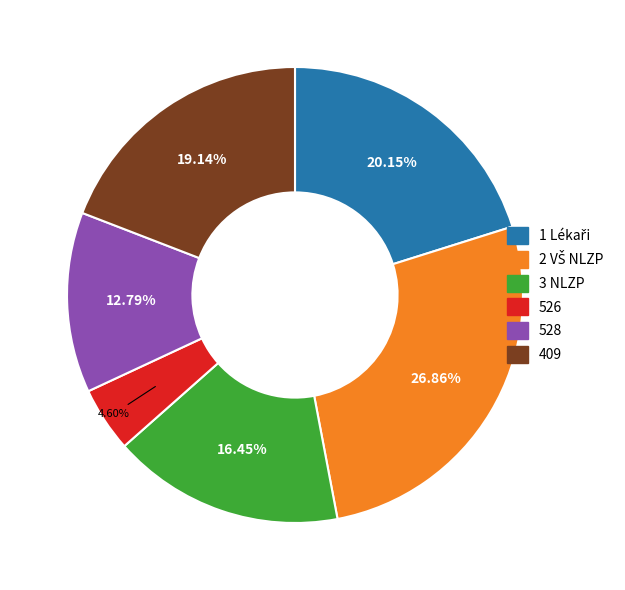

Is there a majority slice in this chart?

No